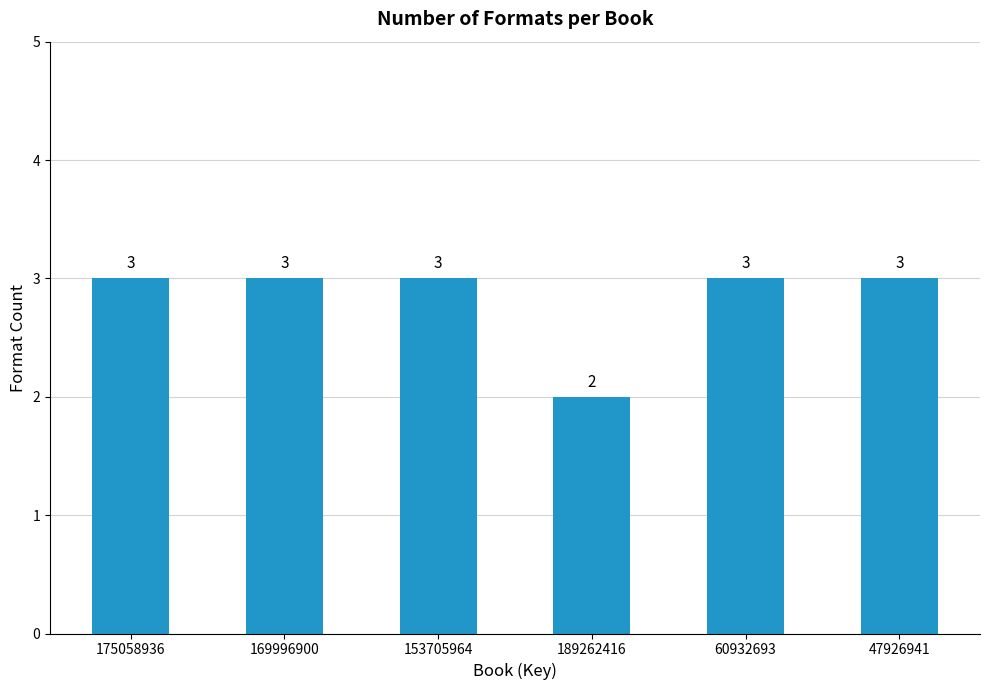

Reading right to left, what are all the values shown in this chart?

47926941=3	60932693=3	189262416=2	153705964=3	169996900=3	175058936=3